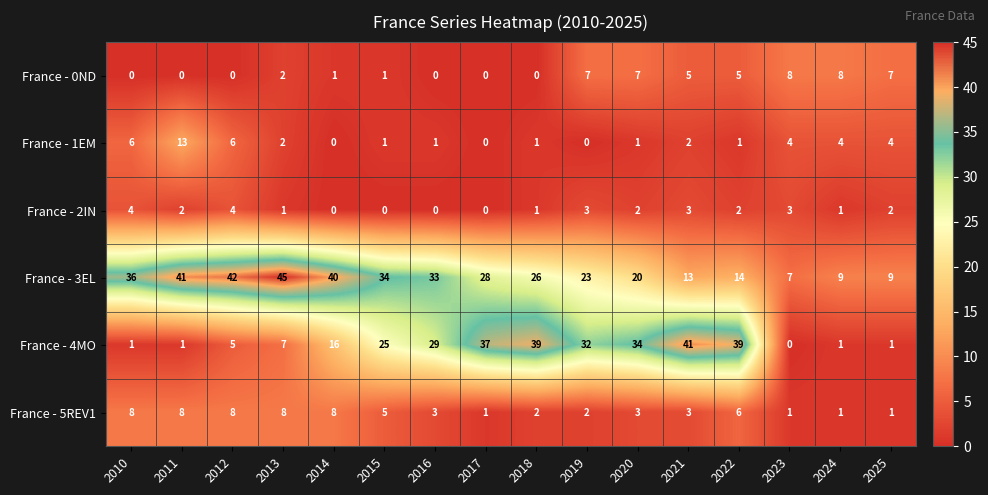

At which label does France - 1EM first exceed 2?

2010